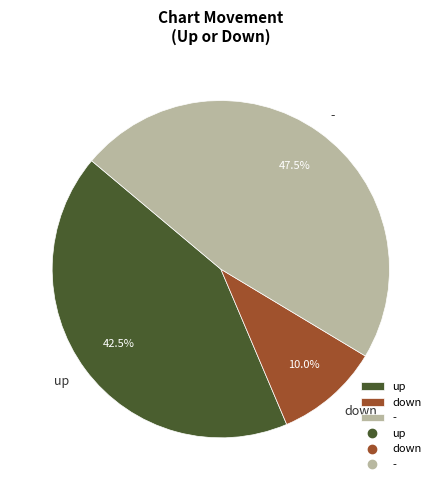

Does any single category account for the majority?

No